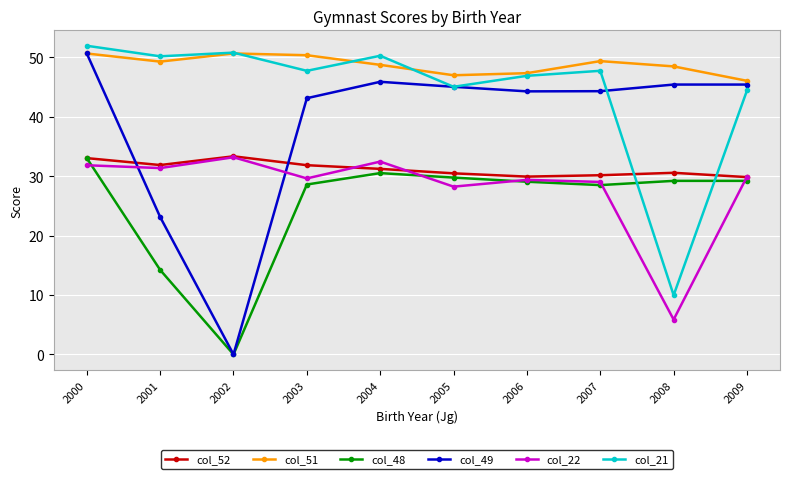

At which label does col_51 first exceed 49?

2000